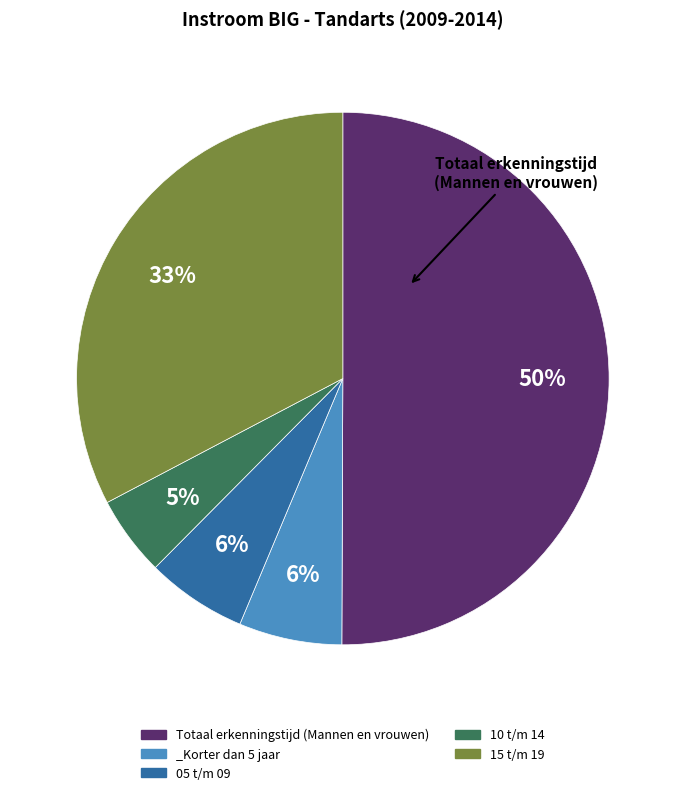

Count the number of slices in the pie.

5